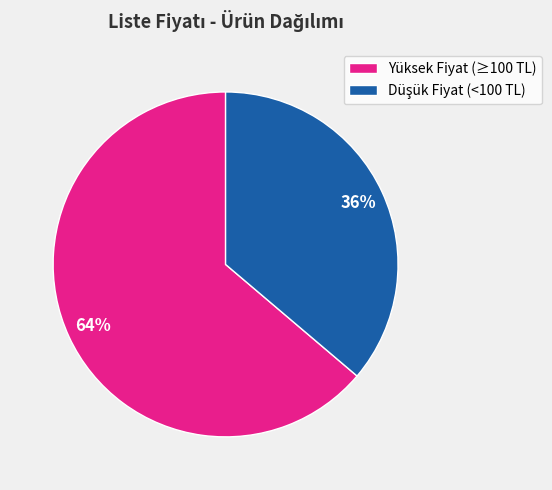

Is there a majority slice in this chart?

Yes